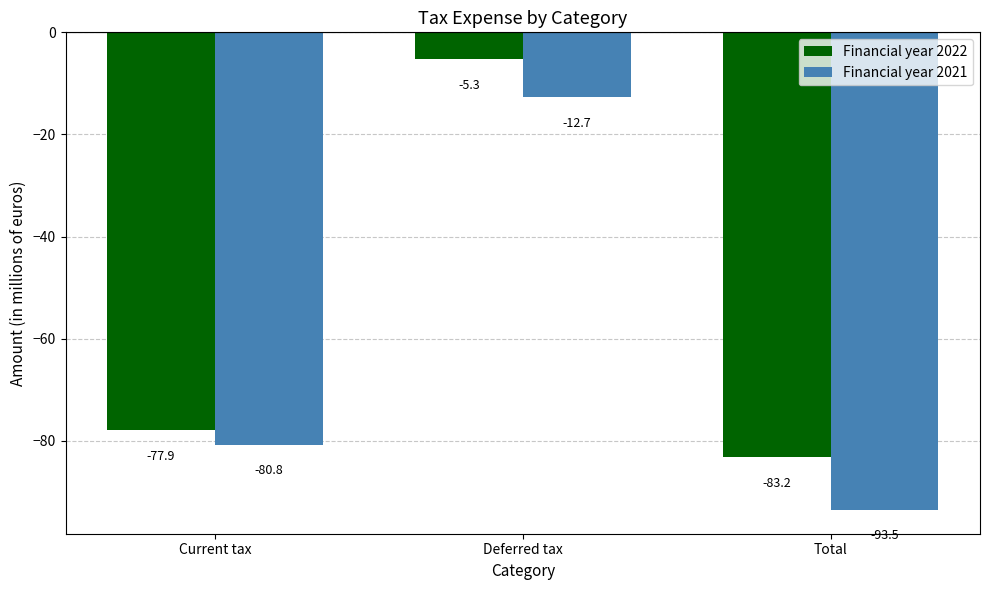

What are all the series names shown in the legend?

Financial year 2022, Financial year 2021